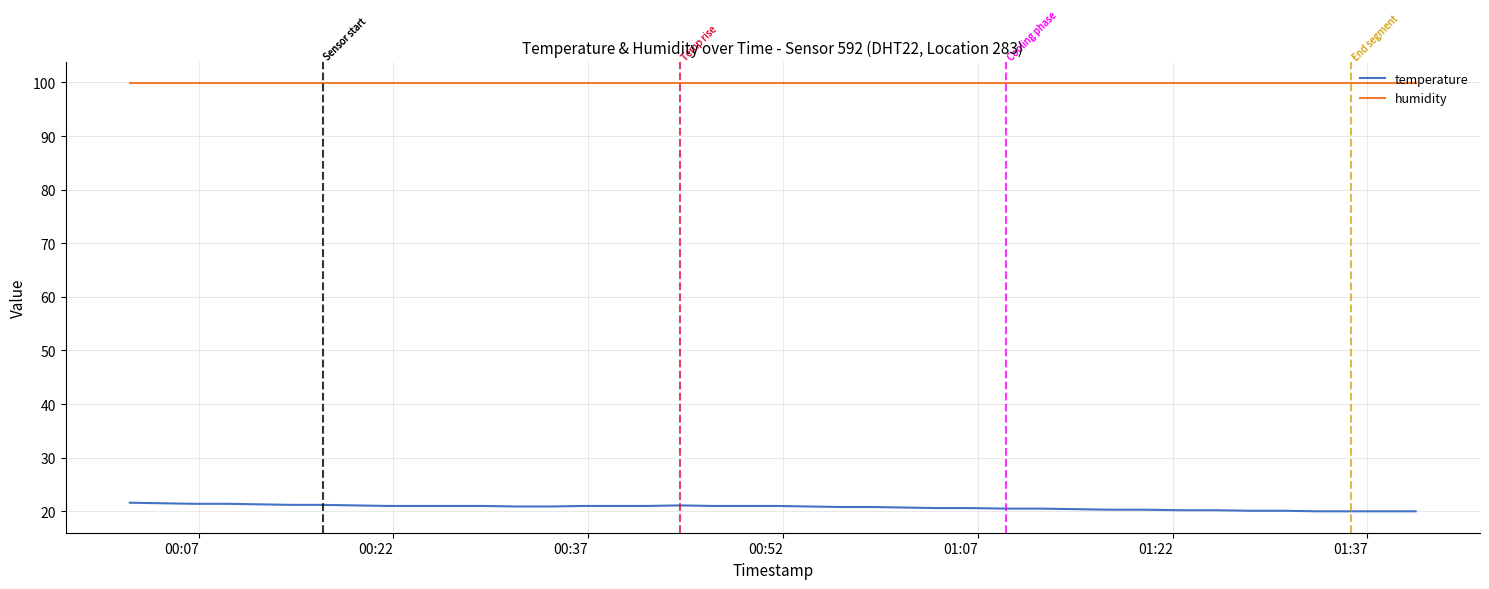

Which series has the largest total across all categories?

humidity